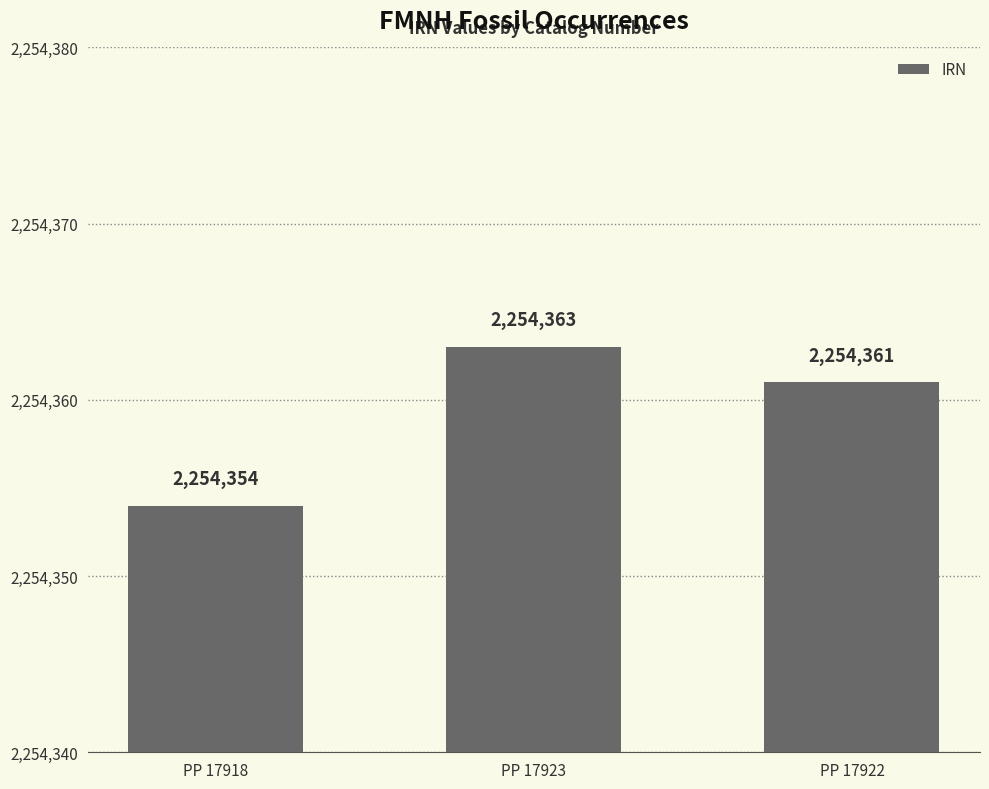

How many bars are there in total?

3